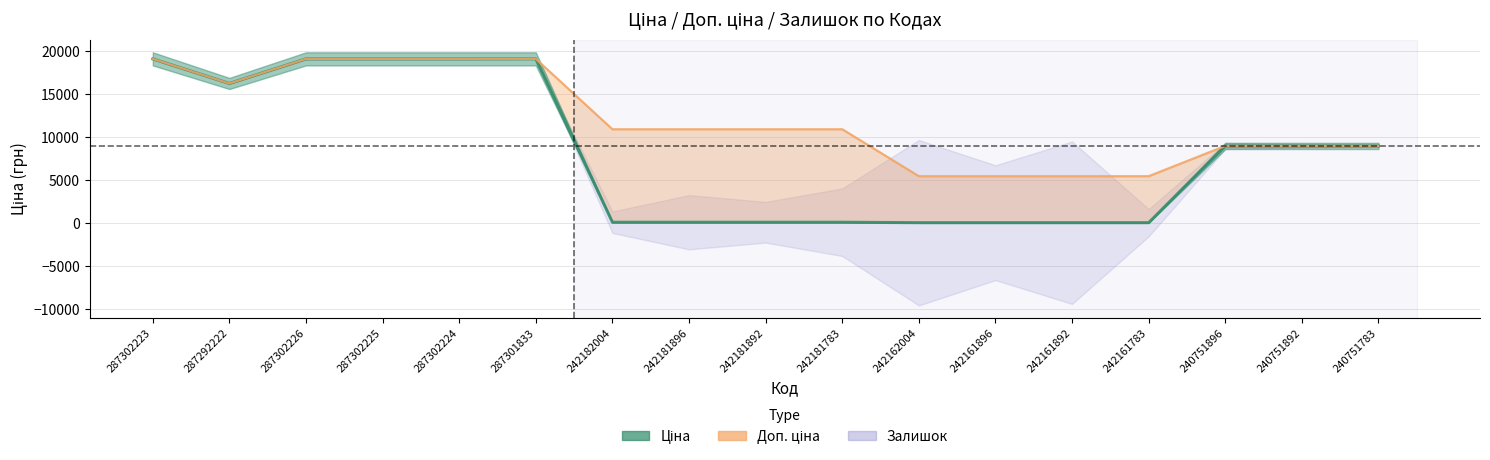

Reading left to right, what are all the values shown in this chart?

19076.9	16221.8	19076.9	19076.9	19076.9	19076.9	109.0	109.0	109.0	109.0	54.5	54.5	54.5	54.5	8966.9	8966.9	8966.9